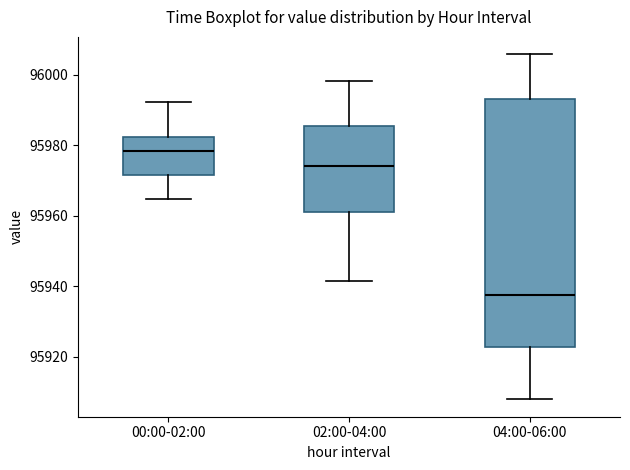

Comparing the boxes themselves (not the whiskers), which one is the tallest?

04:00-06:00